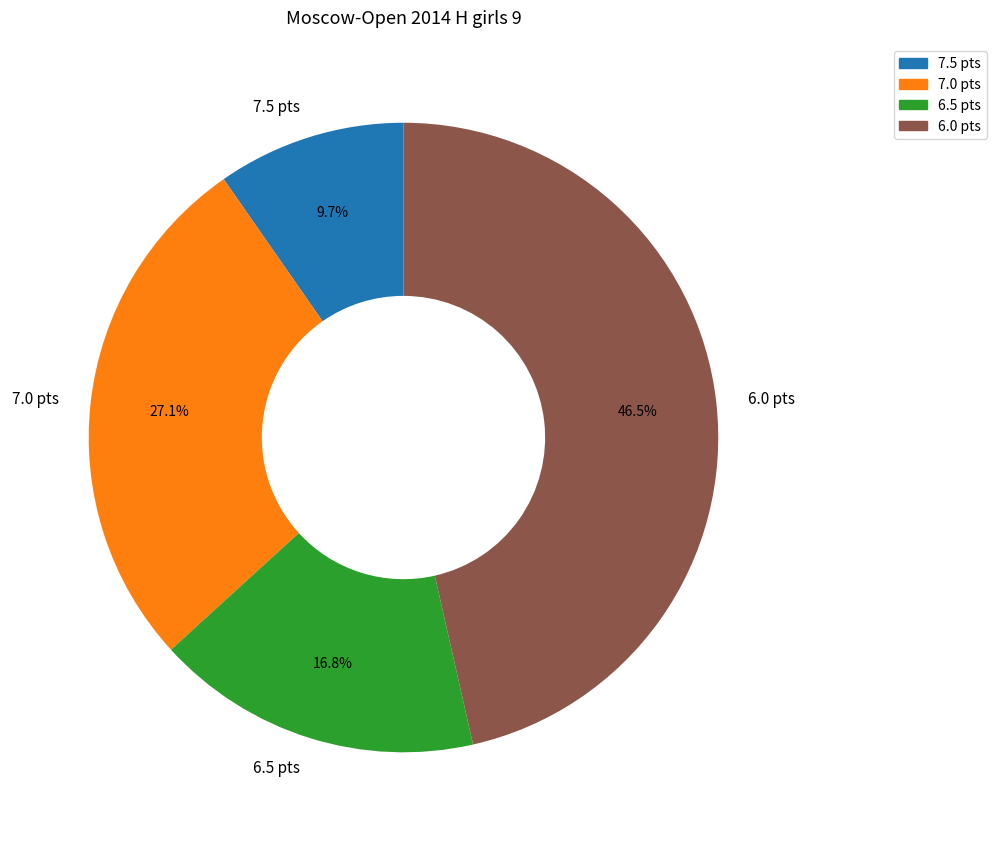

How many slices are in this pie chart?

4